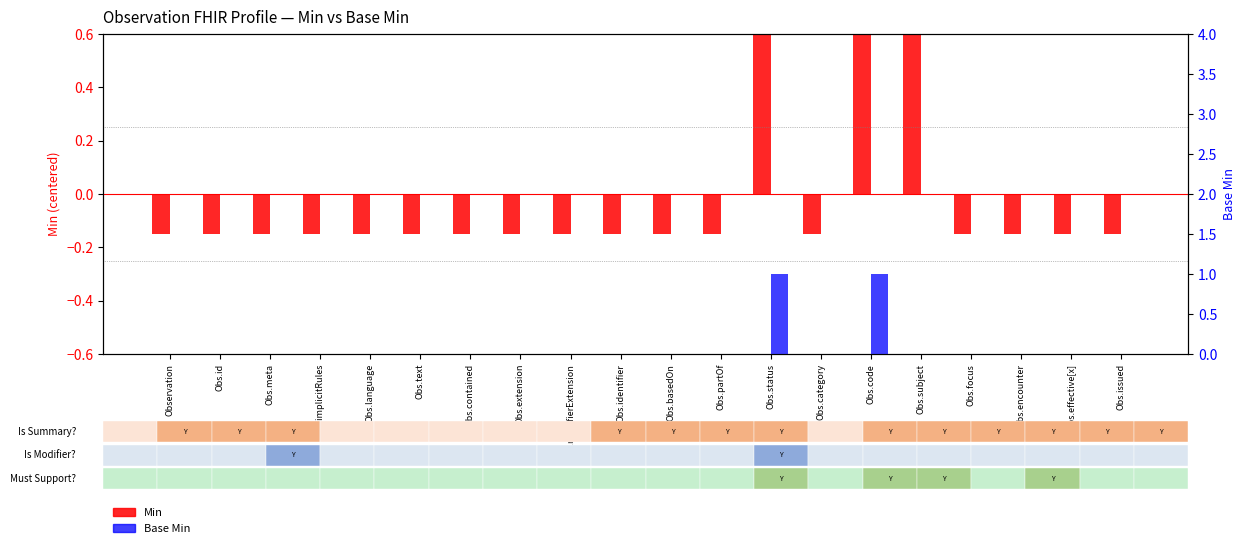

At which label does Min reach its peak?

Obs.status